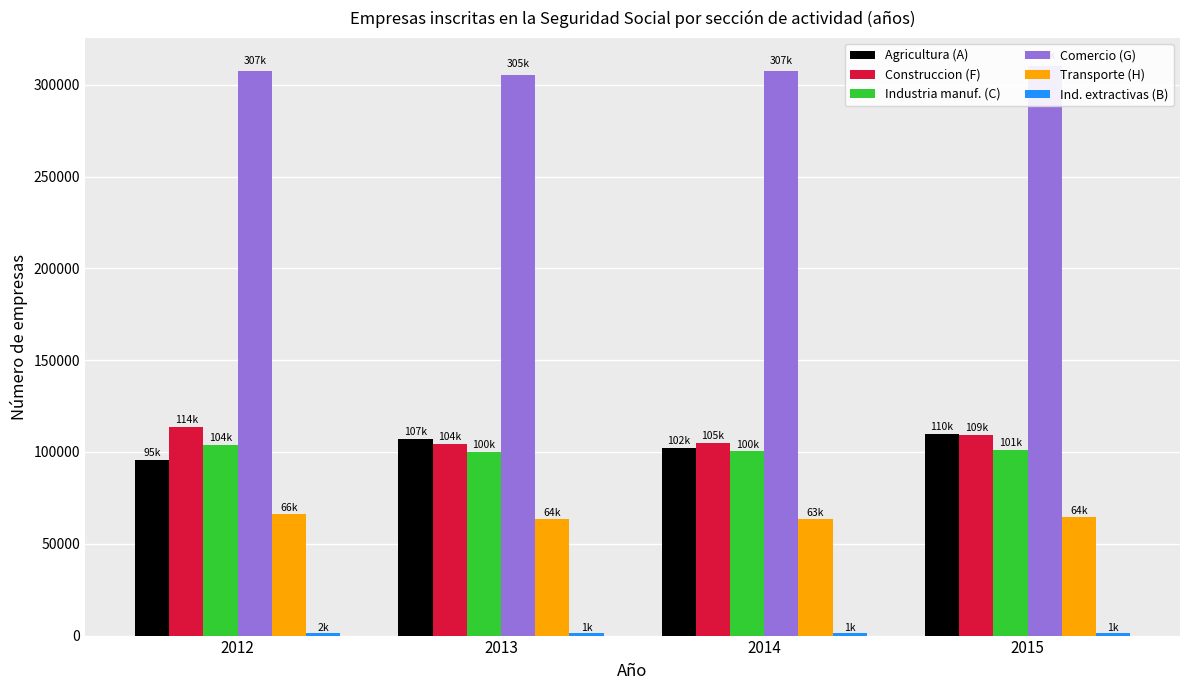

Does the chart contain stacked bars?

No